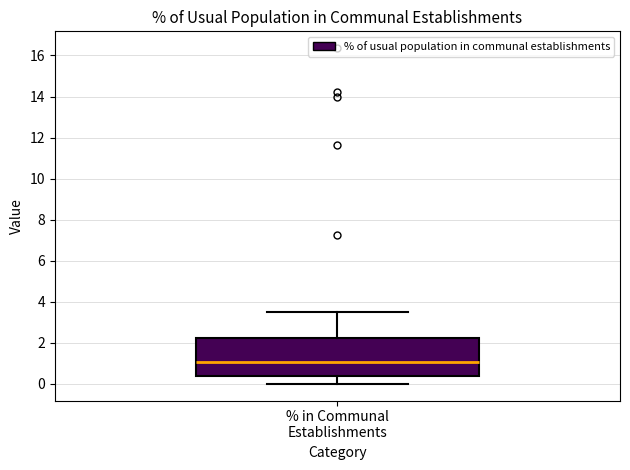

Where does the lower whisker of the box for % in Communal Establishments end on the y-axis? The values are not printed on the chart, so give them approximately, as read against the axis.

0.0